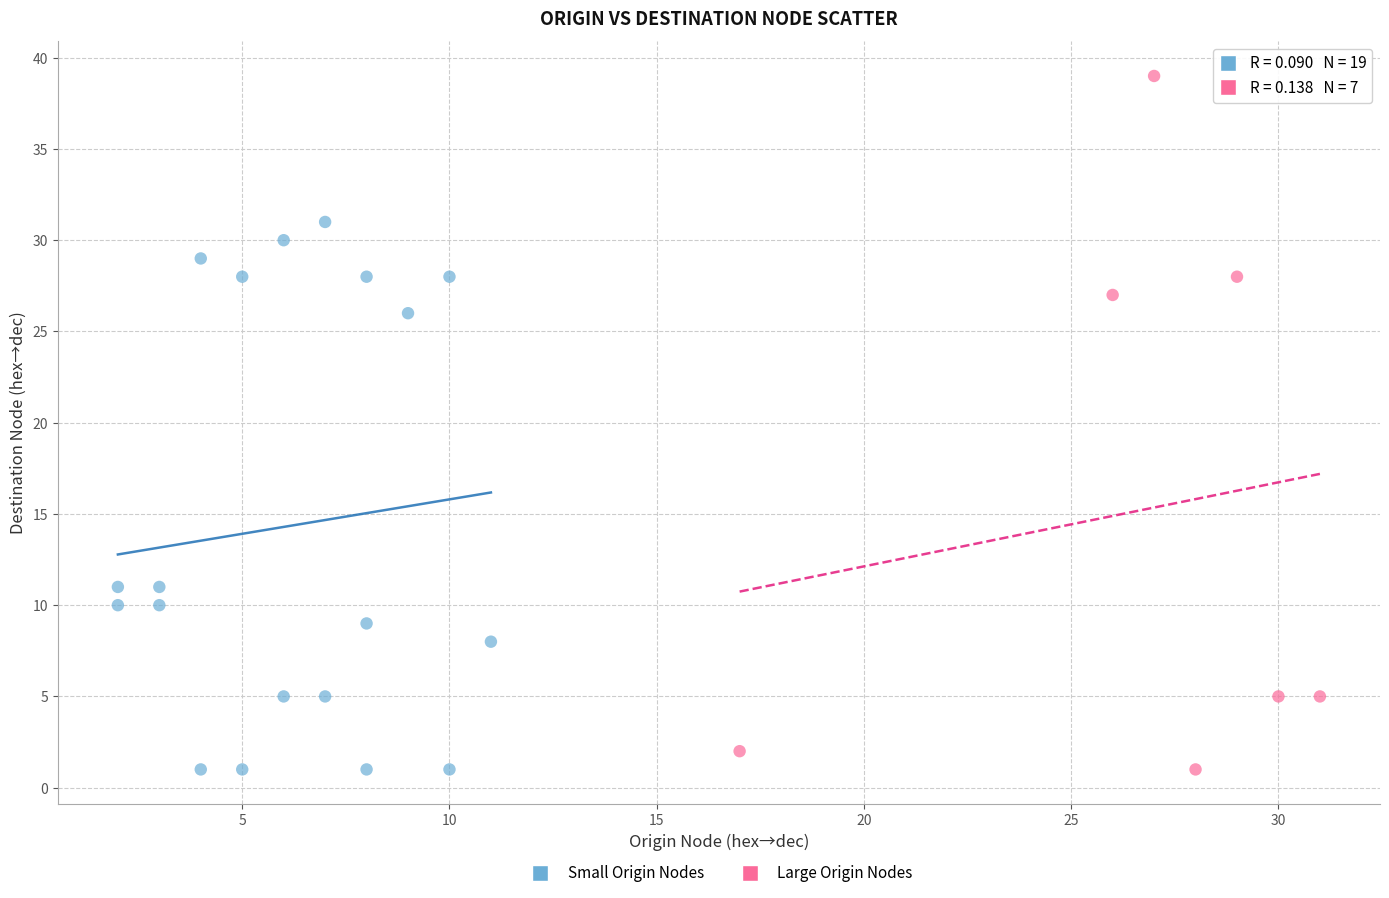

What are all the series names shown in the legend?

Small Origin Nodes, Large Origin Nodes